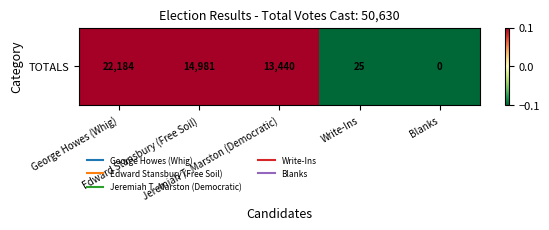

What is the change in value from Edward Stansbury (Free Soil) to Jeremiah T. Marston (Democratic)?

-0.1